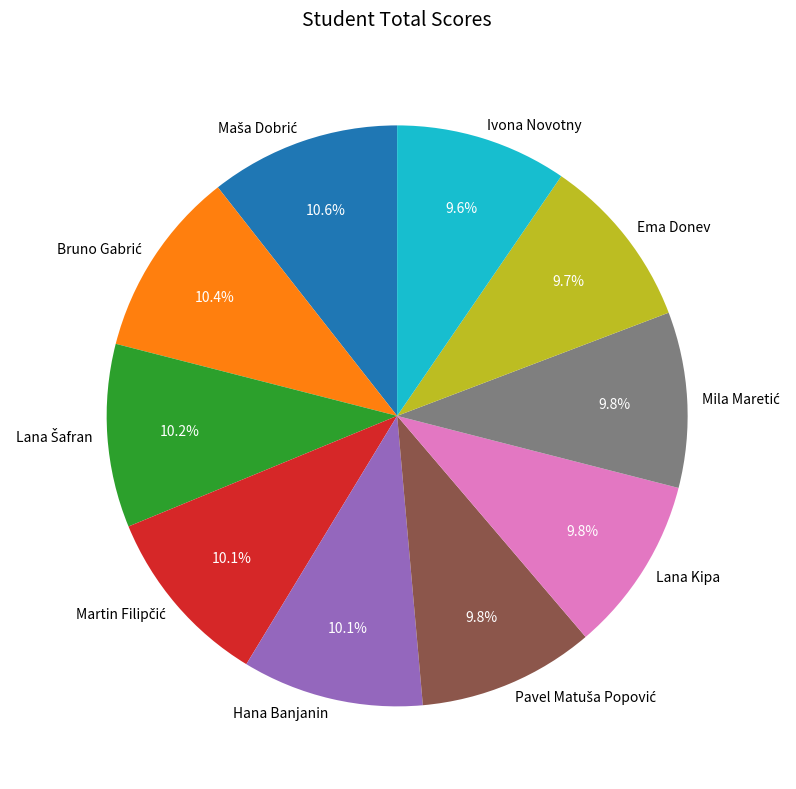

Does Lana Kipa account for over 50% of the chart?

No